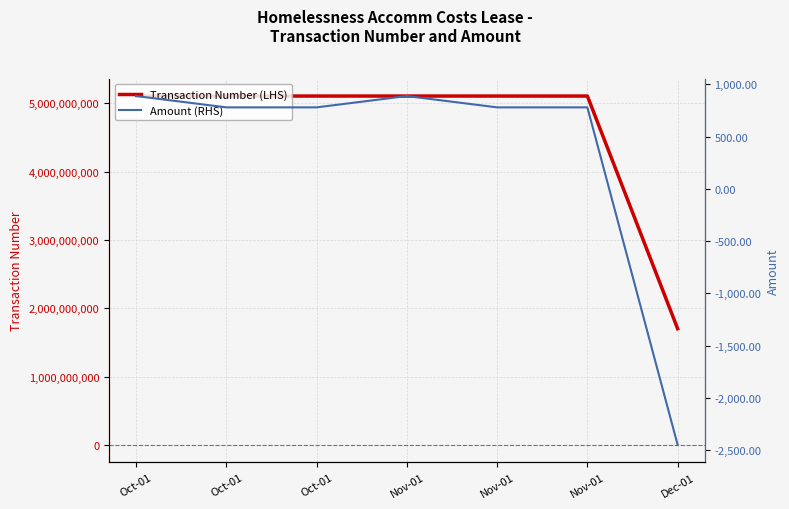

Which has a higher value, Dec-01 or Nov-01?

Nov-01